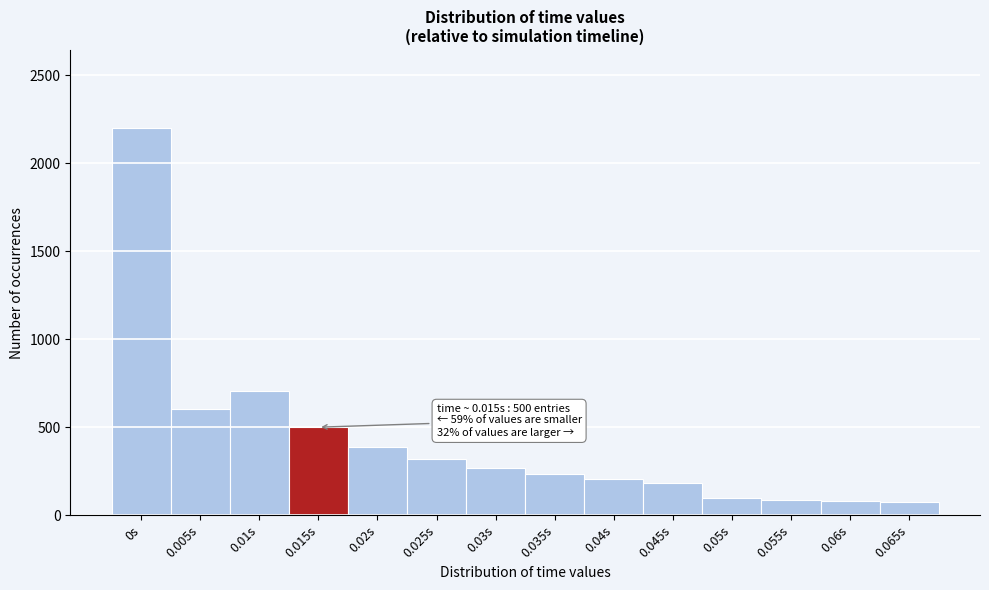

Approximately how many times larger is the value at 0.005s compared to 0.02s?

1.5